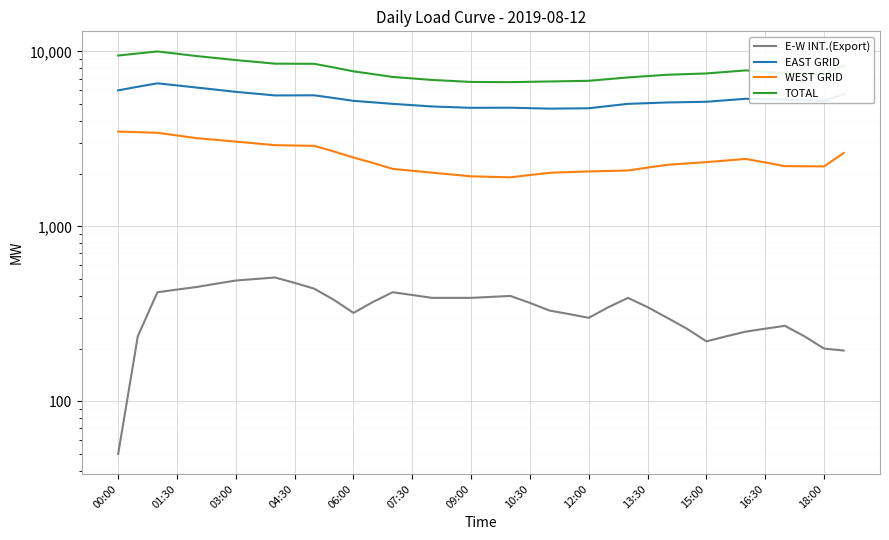

How many lines are shown in the chart?

4